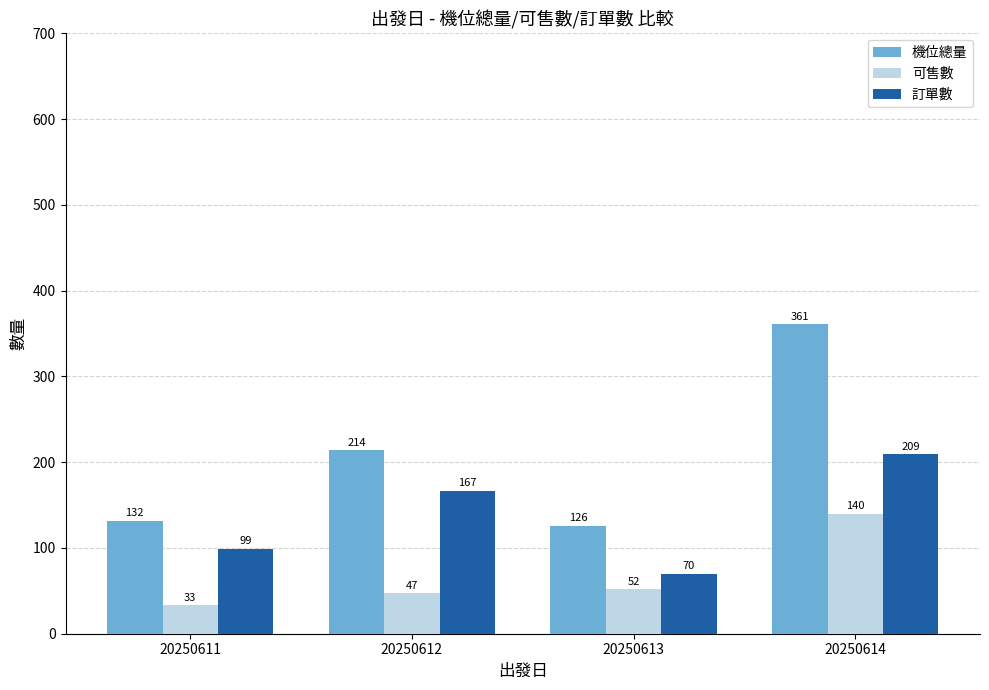

Is it true that 機位總量 equals 558 at 20250614?

False